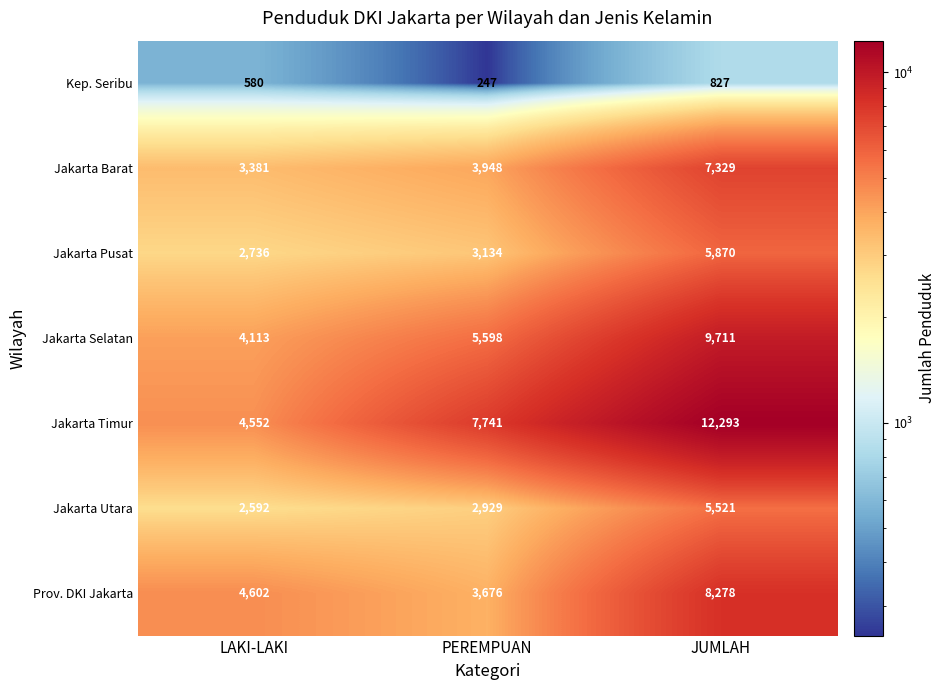

True or false: Prov. DKI Jakarta has a value of 3676 at PEREMPUAN.

True